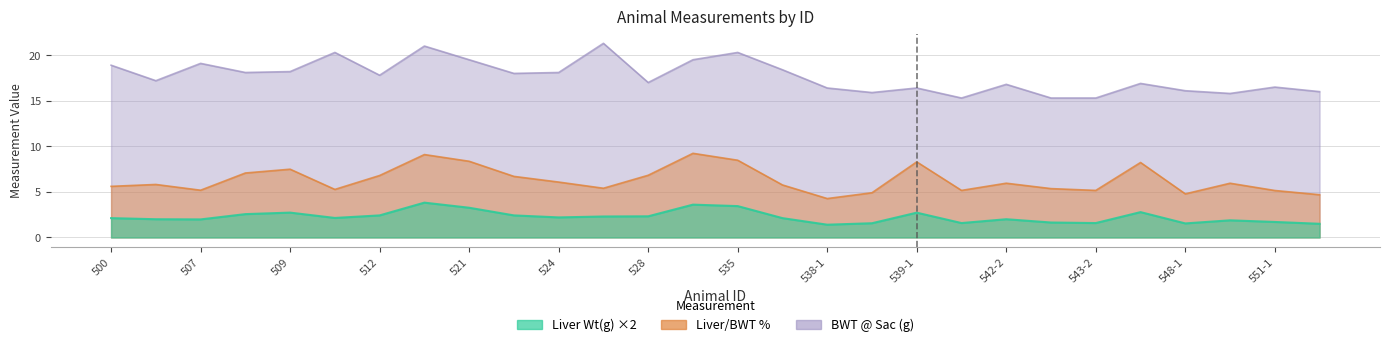

What is the sum of the BWT_Sac values at 546-1 and 521?

36.4